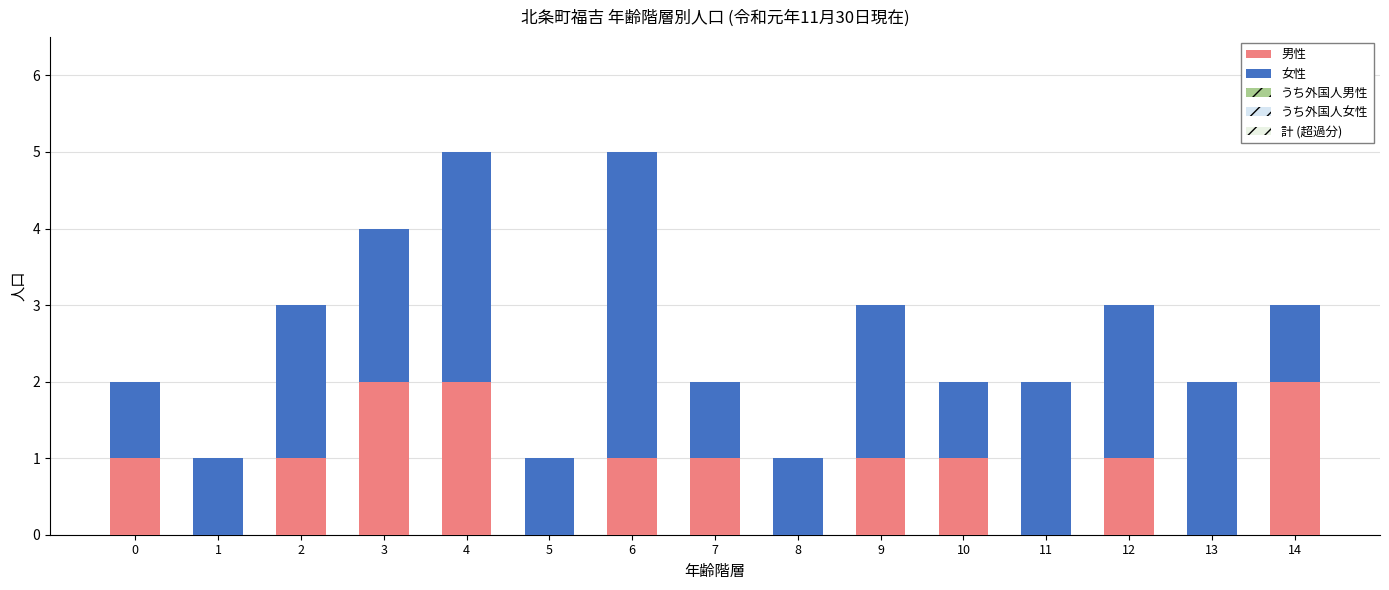

The 男性 series shows 3 at 14. True or false?

False